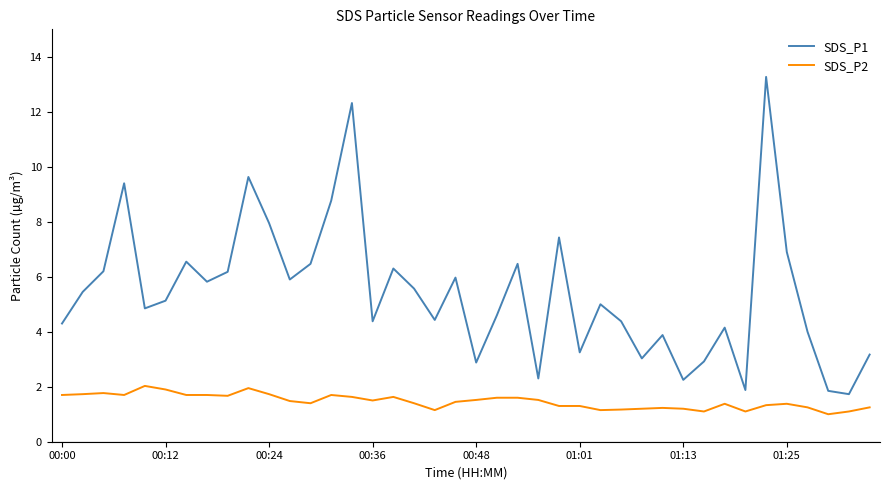

Which series has the largest total across all categories?

SDS_P1